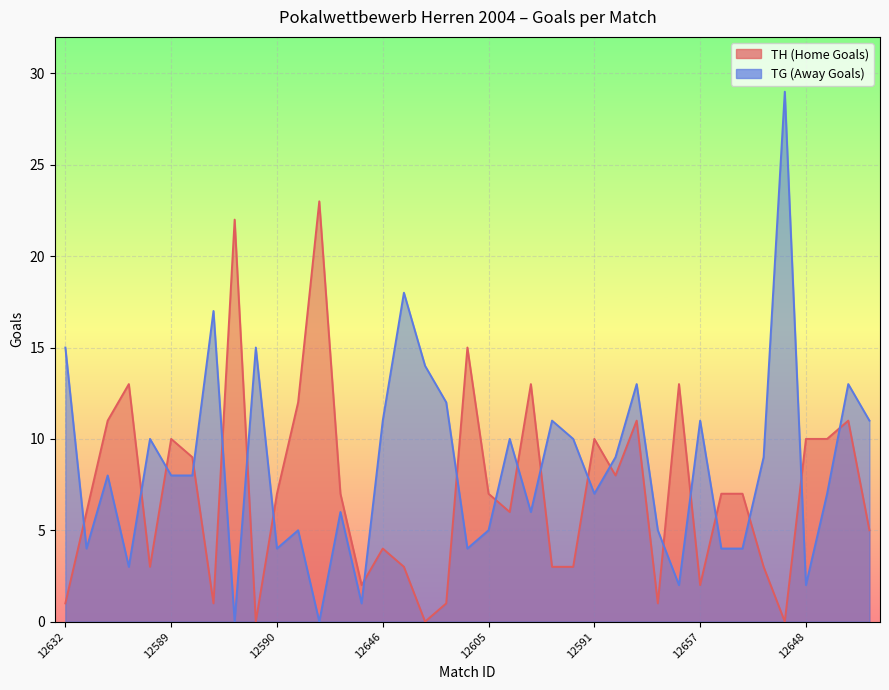

What is the label of the 16th point from the right?

12609